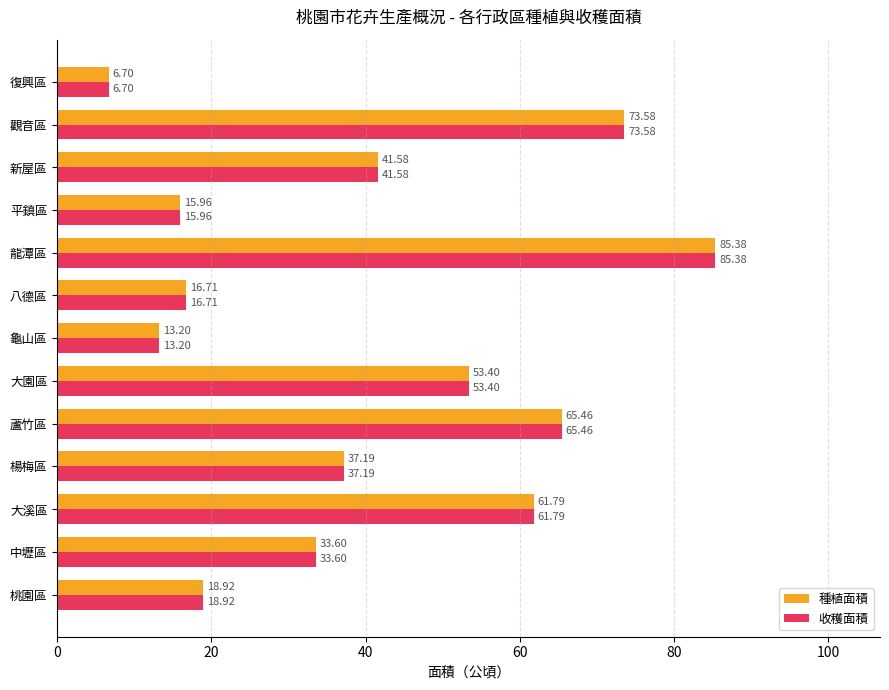

Rank the categories by 收穫面積 value from highest to lowest.

龍潭區, 觀音區, 蘆竹區, 大溪區, 大園區, 新屋區, 楊梅區, 中壢區, 桃園區, 八德區, 平鎮區, 龜山區, 復興區